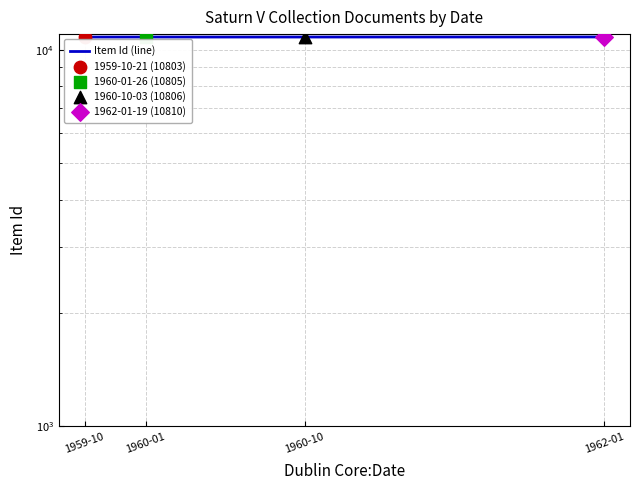

Which has a higher value, 1960-01 or 1960-10?

1960-10